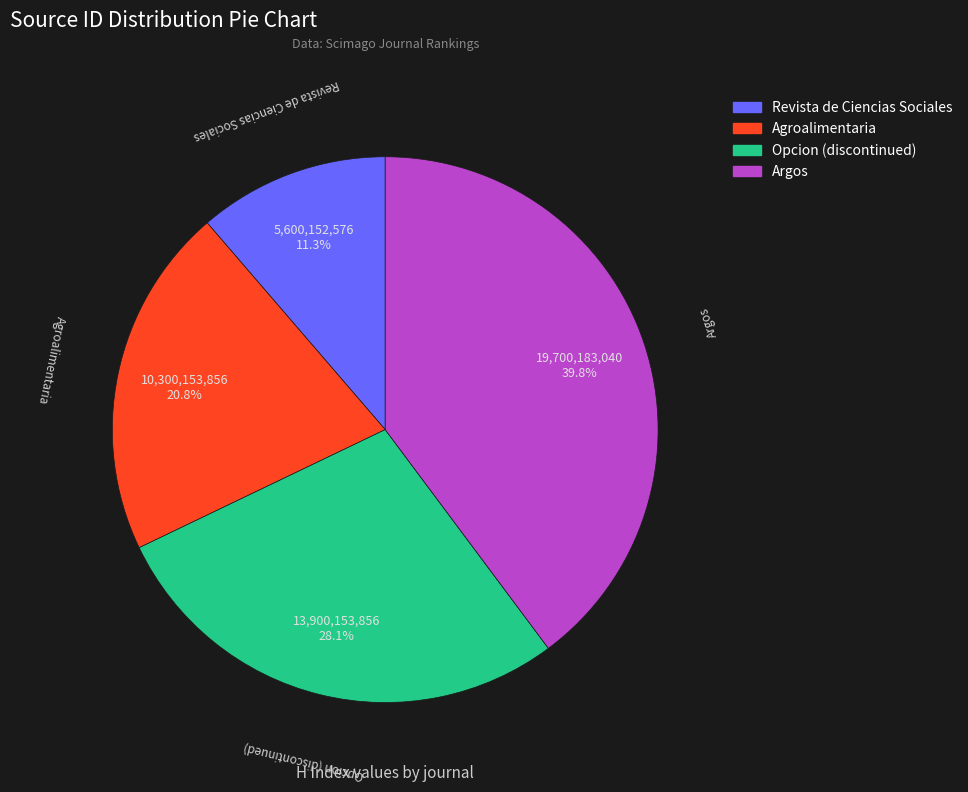

Is it true that Revista de Ciencias Sociales is 18% of the pie?

False